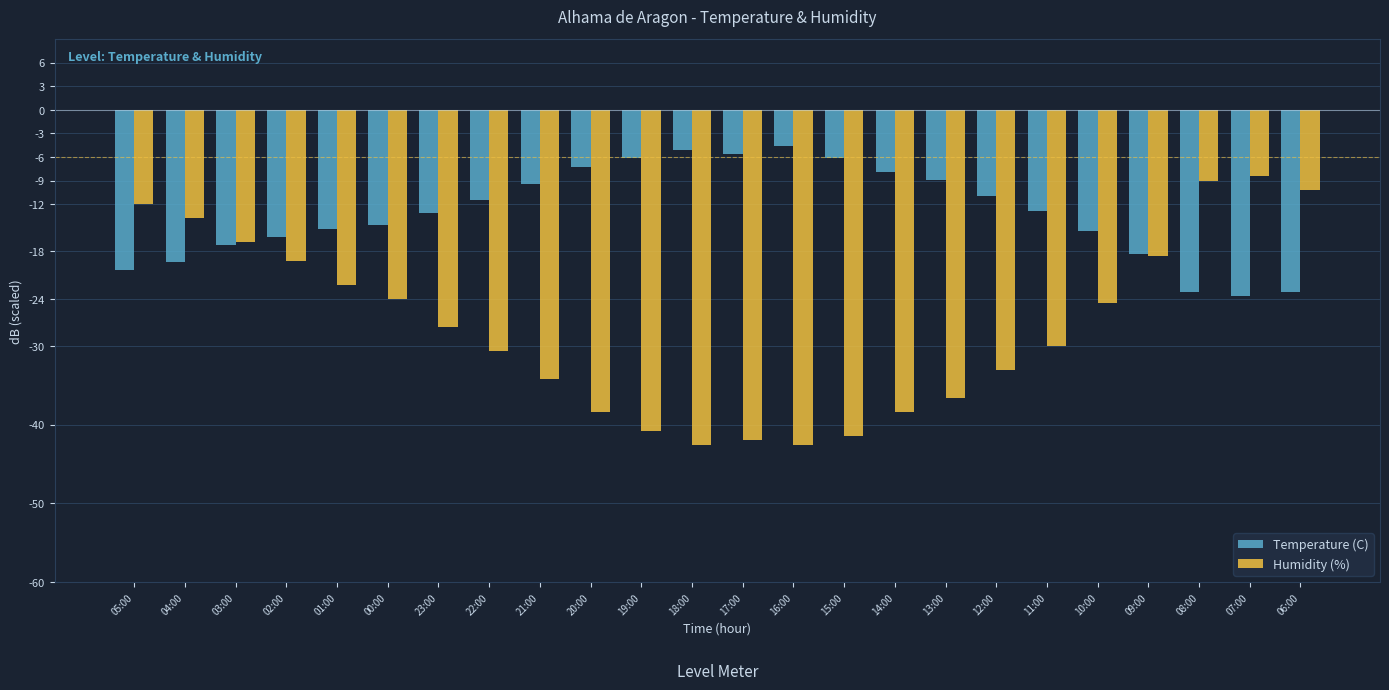

What is the sum of the Humidity (%) values at 15:00 and 05:00?

-53.4